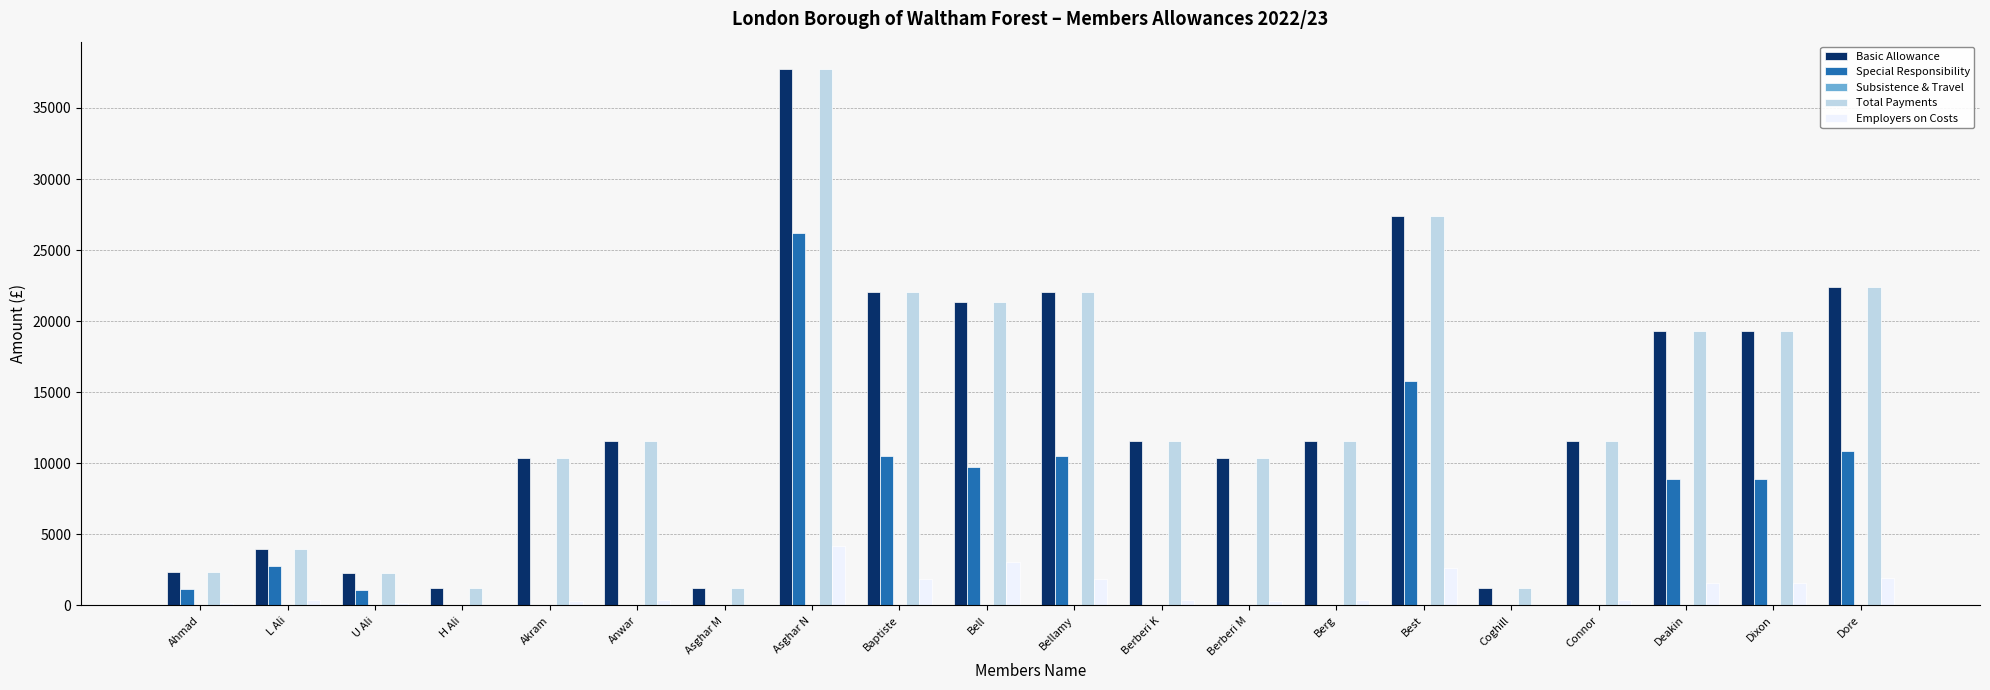

At which category is the sum across all series the highest?

Asghar N